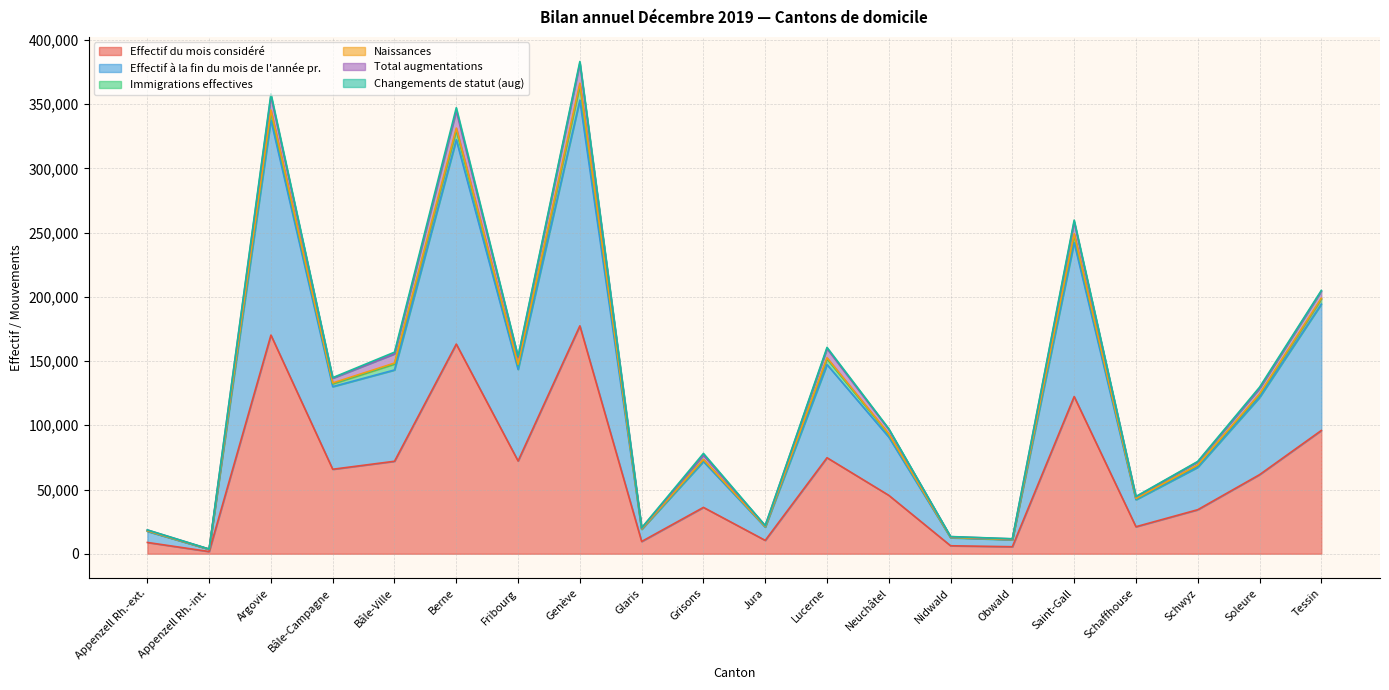

How many values in the Naissances series are below 129633?

10